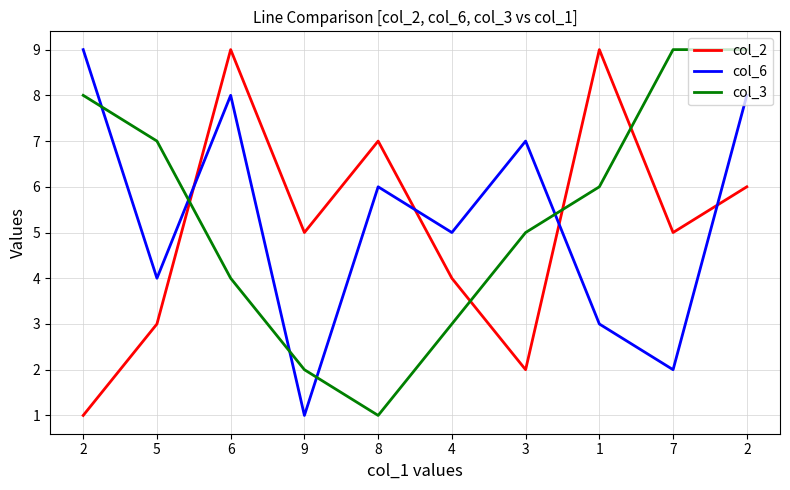

What is the difference between the second highest and minimum values in the col_2 series?

8